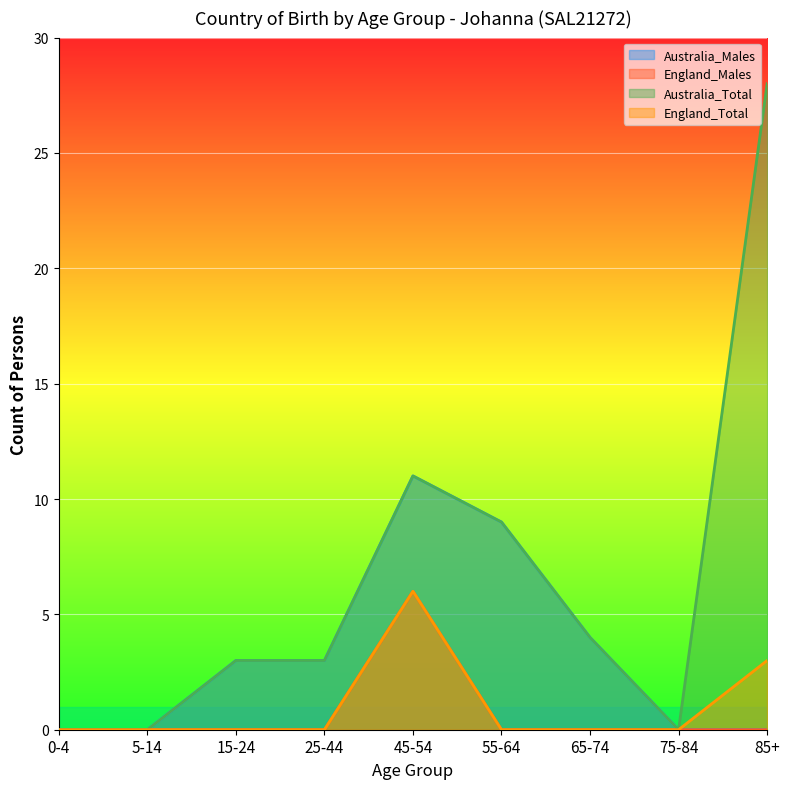

At which category does Australia_Males reach its first local peak?

45-54